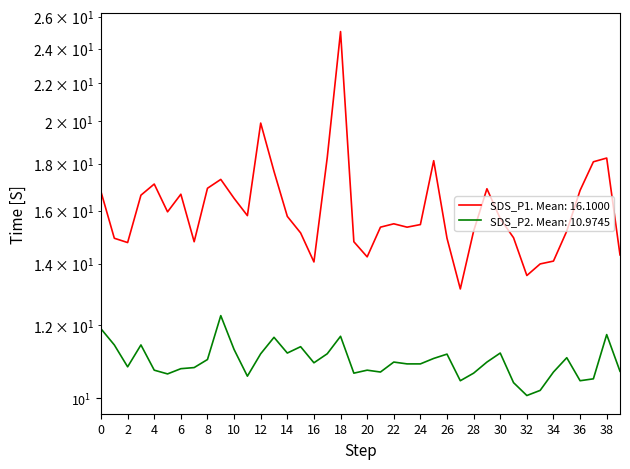

What is the sum of the SDS_P2 values at 24 and 23?

21.8